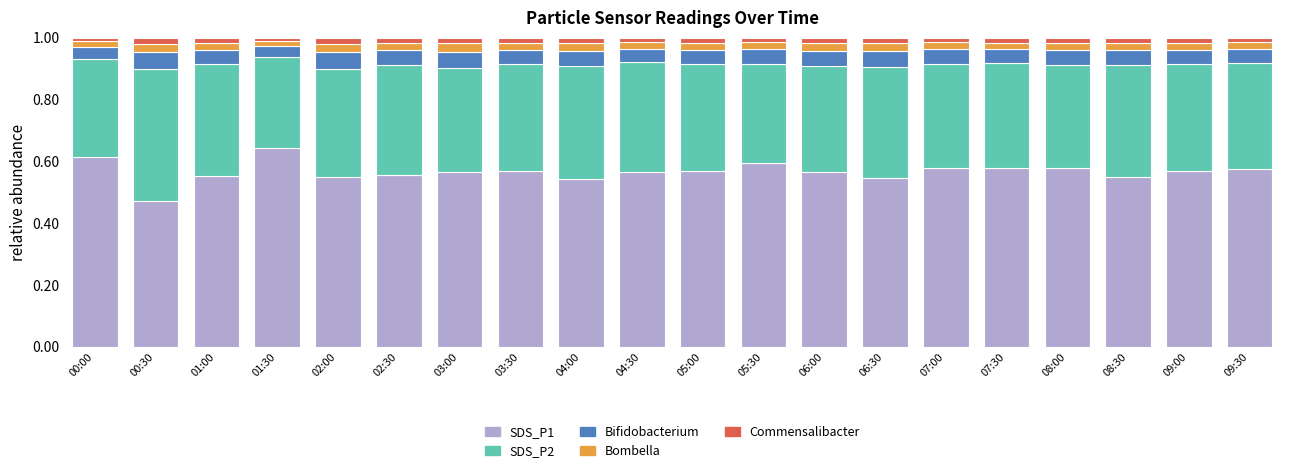

Which category has the lowest value in the SDS_P1 series?

00:30